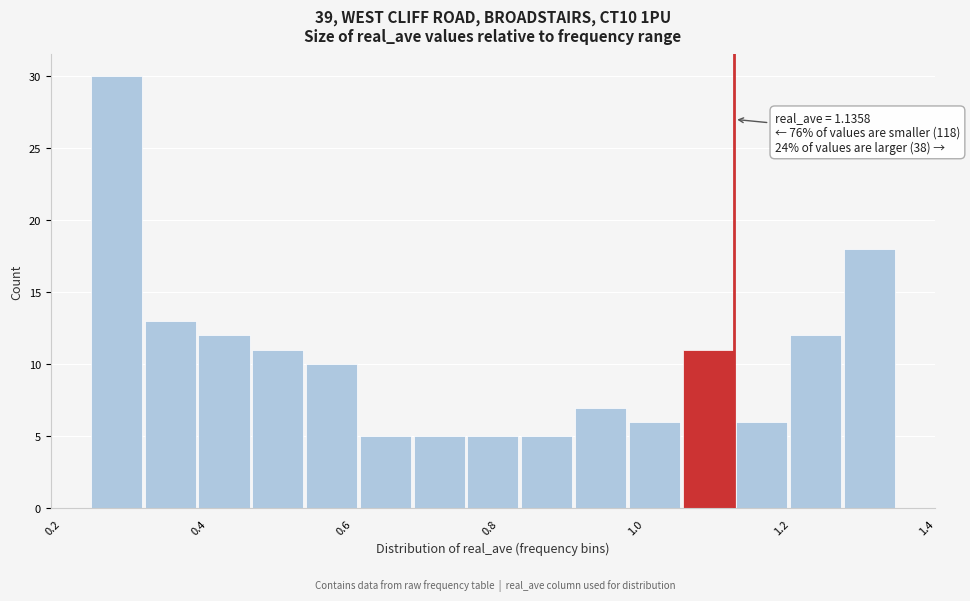

Read against the x-axis, roughly where is the centre of the tallest bar?

0.28